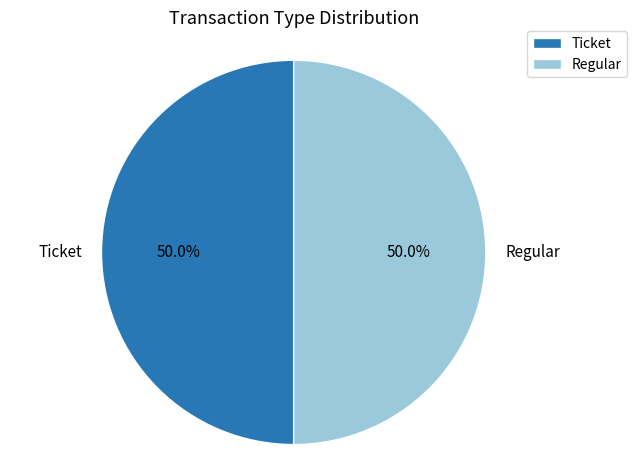

What portion of the pie excludes Regular?

50.0%